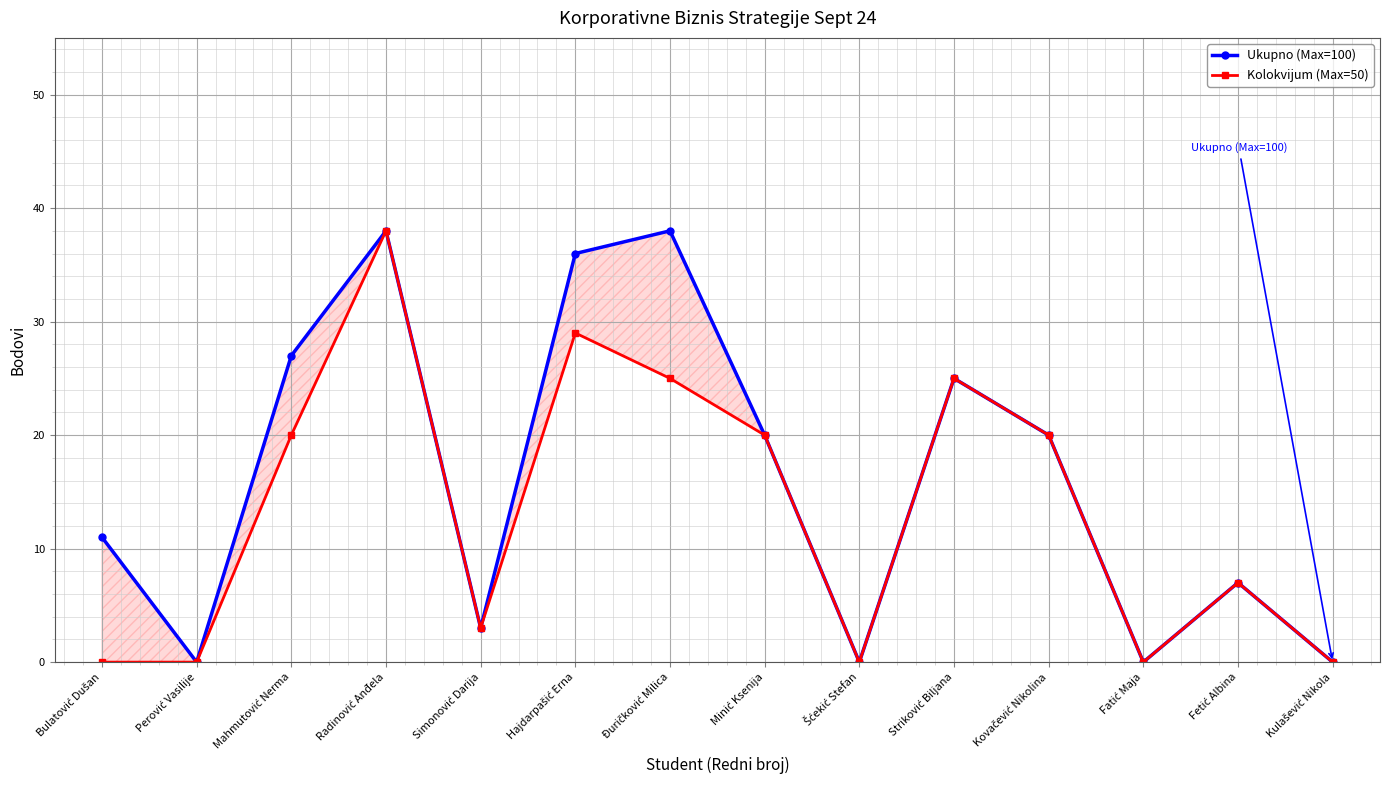

Where is the first local maximum for Kolokvijum (Max=50)?

Radinović Anđela